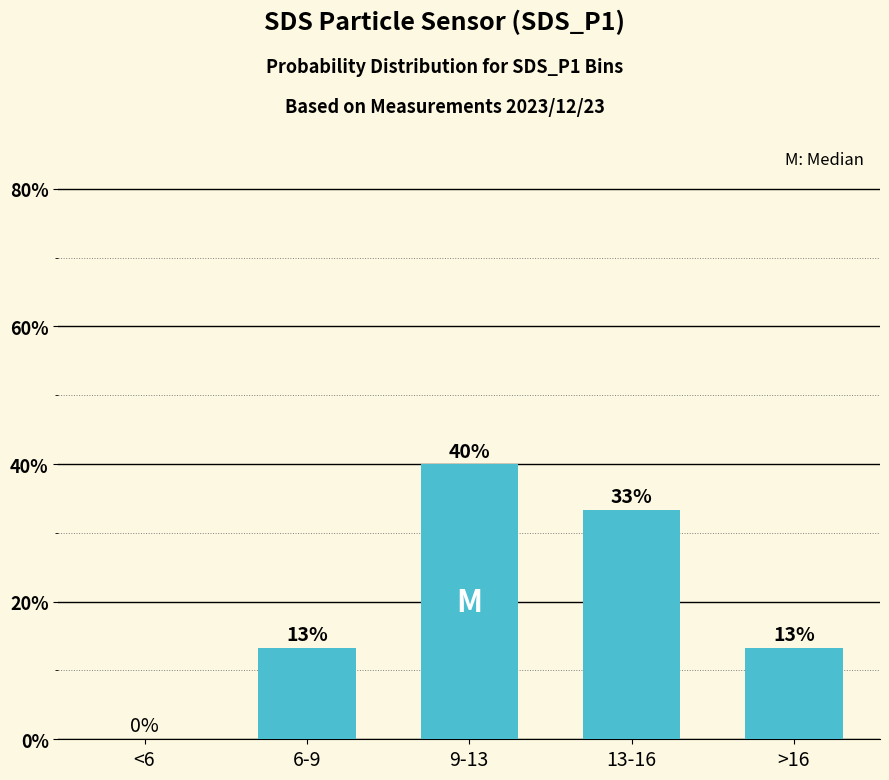

List the labels in order of value, largest first.

9-13, 13-16, 6-9, >16, <6